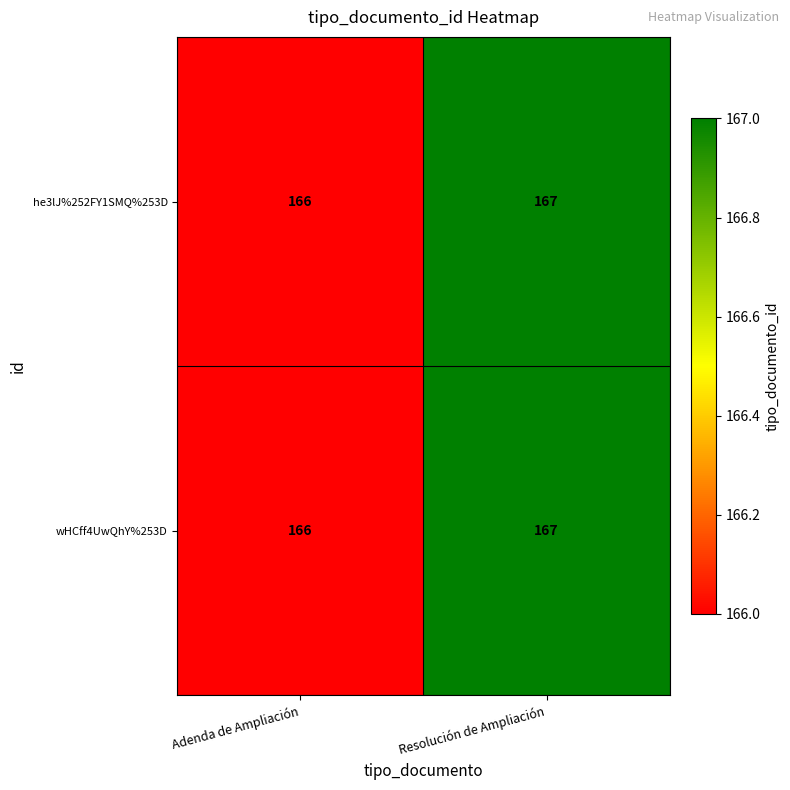

Reading left to right, what are all the values shown in this chart?

he3lJ%252FY1SMQ%253D: 166	167
wHCff4UwQhY%253D: 166	167